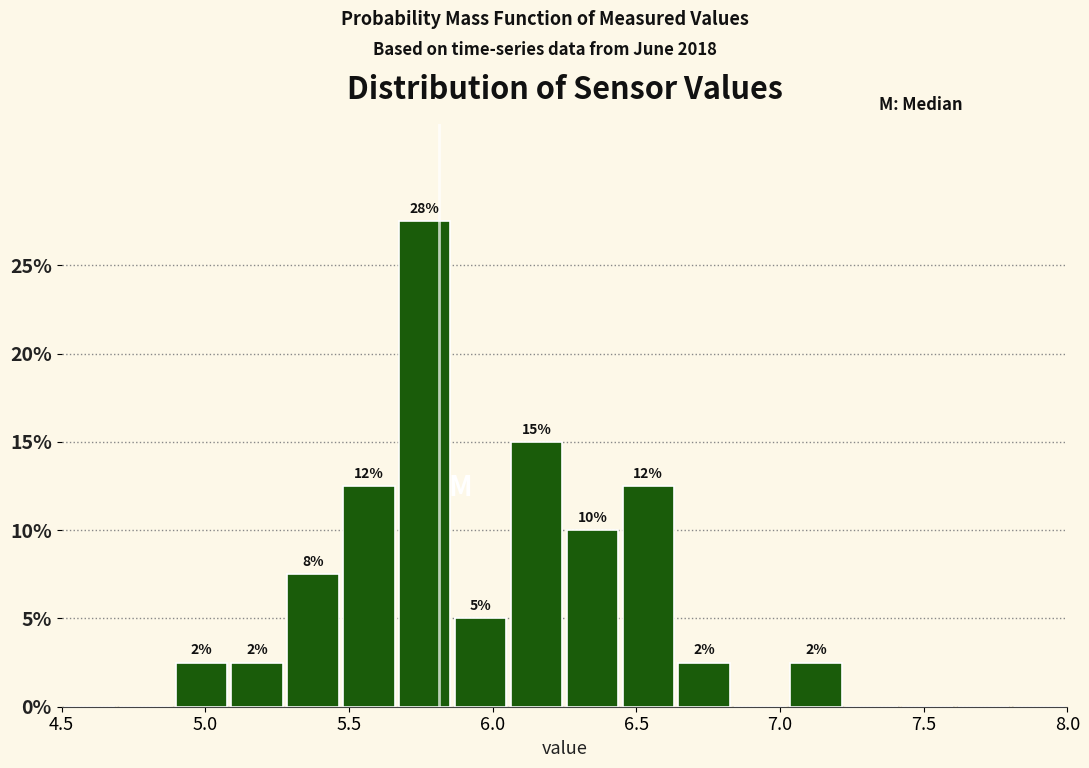

Read against the x-axis, roughly where is the centre of the tallest bar?

5.75